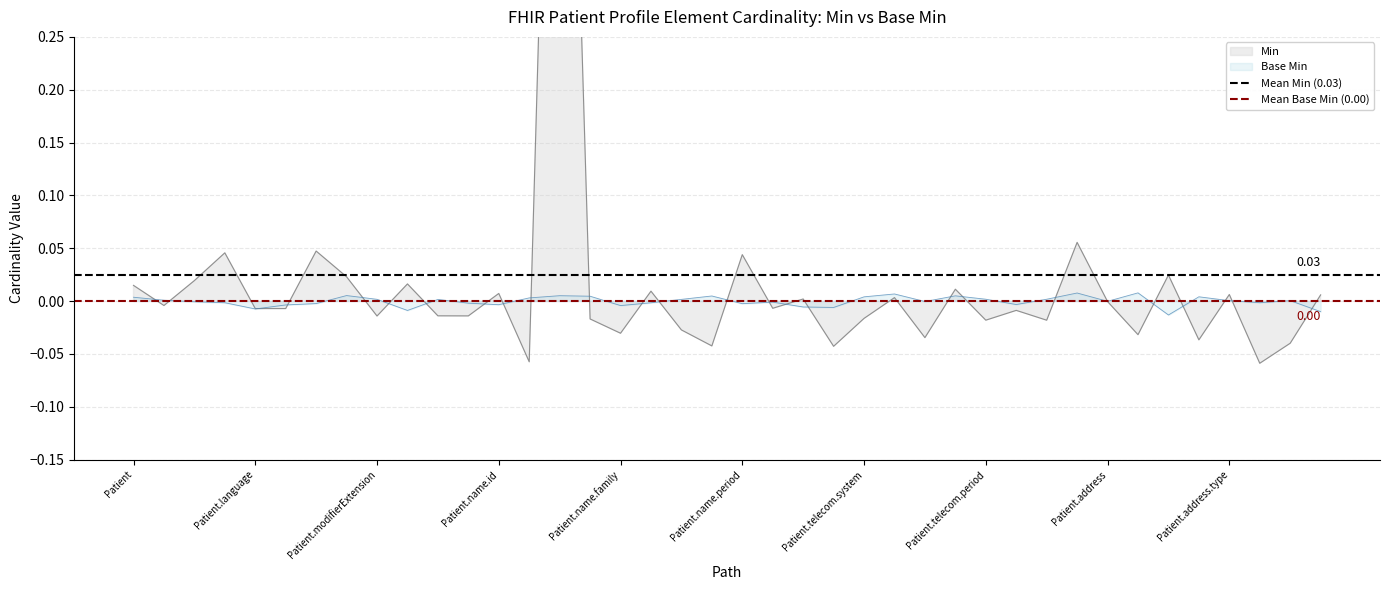

True or false: Mean Base Min (0.00) has a value of 0.0 at Patient.

True